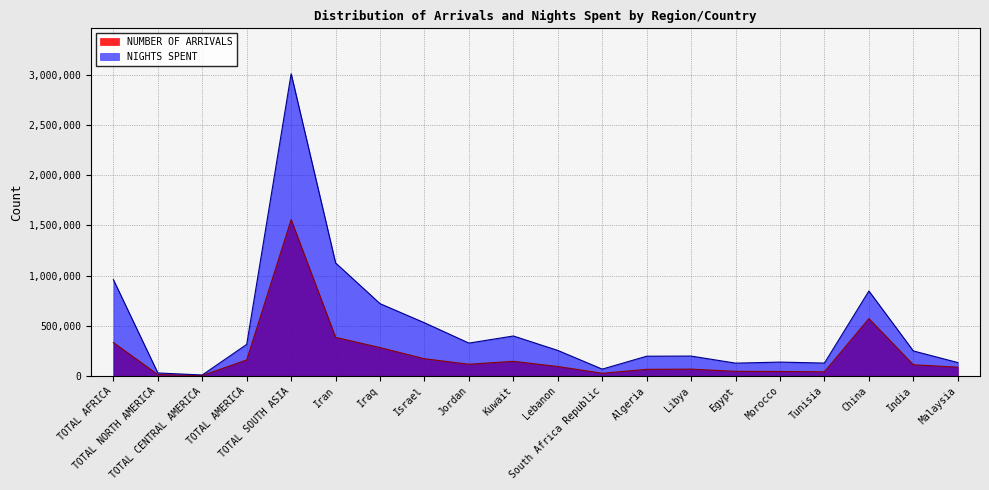

Does the chart have visible grid lines?

Yes